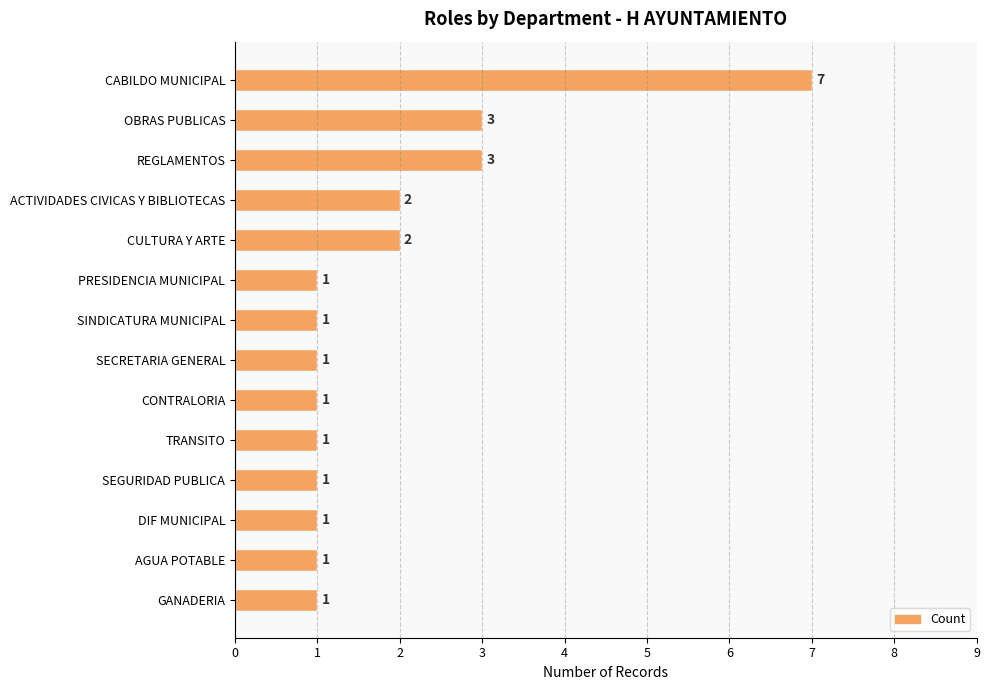

Reading top to bottom, extract all data points from this chart.

CABILDO MUNICIPAL=7	OBRAS PUBLICAS=3	REGLAMENTOS=3	ACTIVIDADES CIVICAS Y BIBLIOTECAS=2	CULTURA Y ARTE=2	PRESIDENCIA MUNICIPAL=1	SINDICATURA MUNICIPAL=1	SECRETARIA GENERAL=1	CONTRALORIA=1	TRANSITO=1	SEGURIDAD PUBLICA=1	DIF MUNICIPAL=1	AGUA POTABLE=1	GANADERIA=1